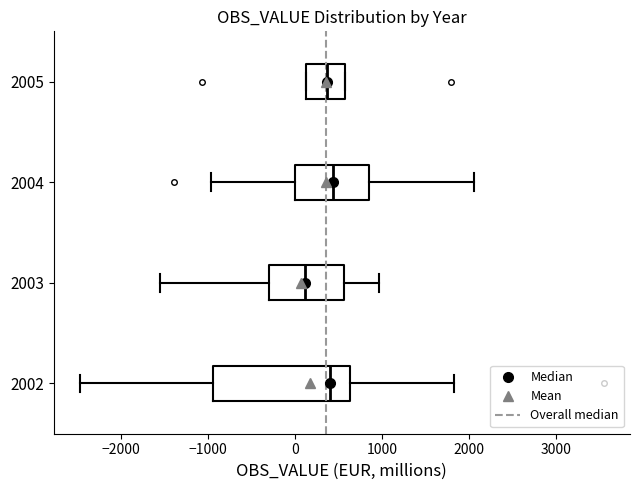

Which box has the furthest to the left median line?

2003